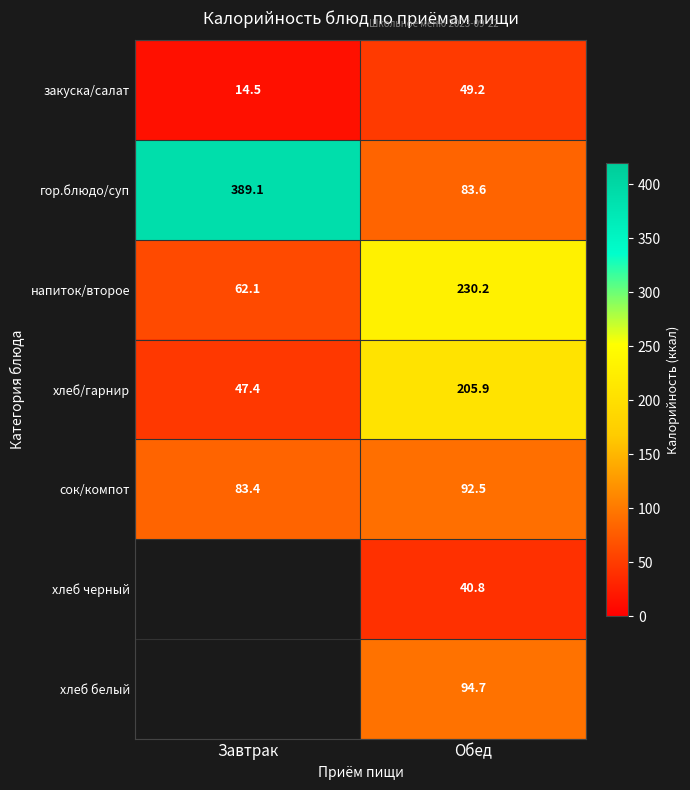

Where is сок/компот nearest to the value 87?

Завтрак